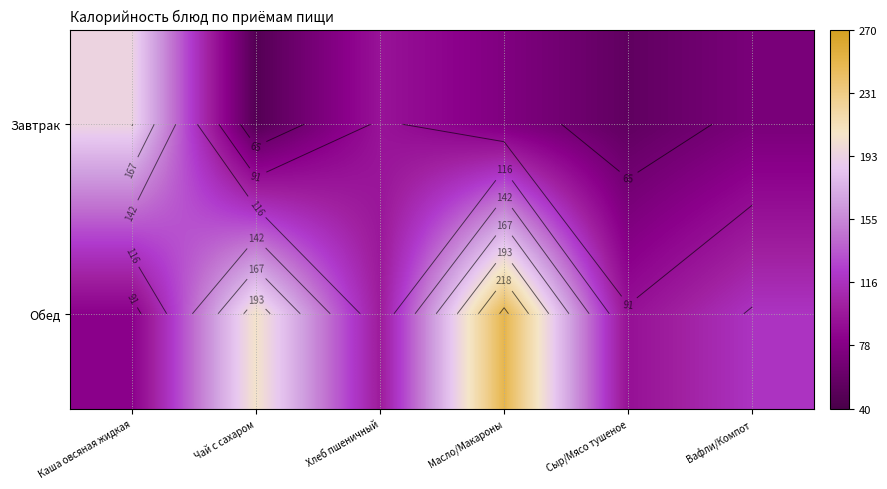

Rank the categories by Завтрак value from highest to lowest.

Каша овсяная жидкая, Хлеб пшеничный, Масло/Макароны, Вафли/Компот, Сыр/Мясо тушеное, Чай с сахаром